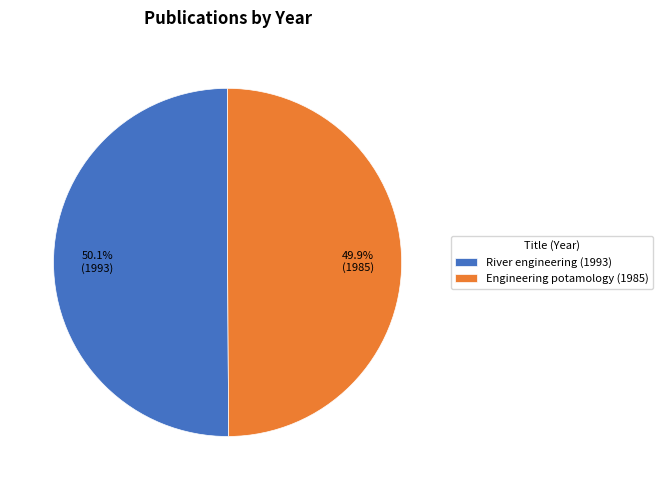

Count the number of slices in the pie.

2